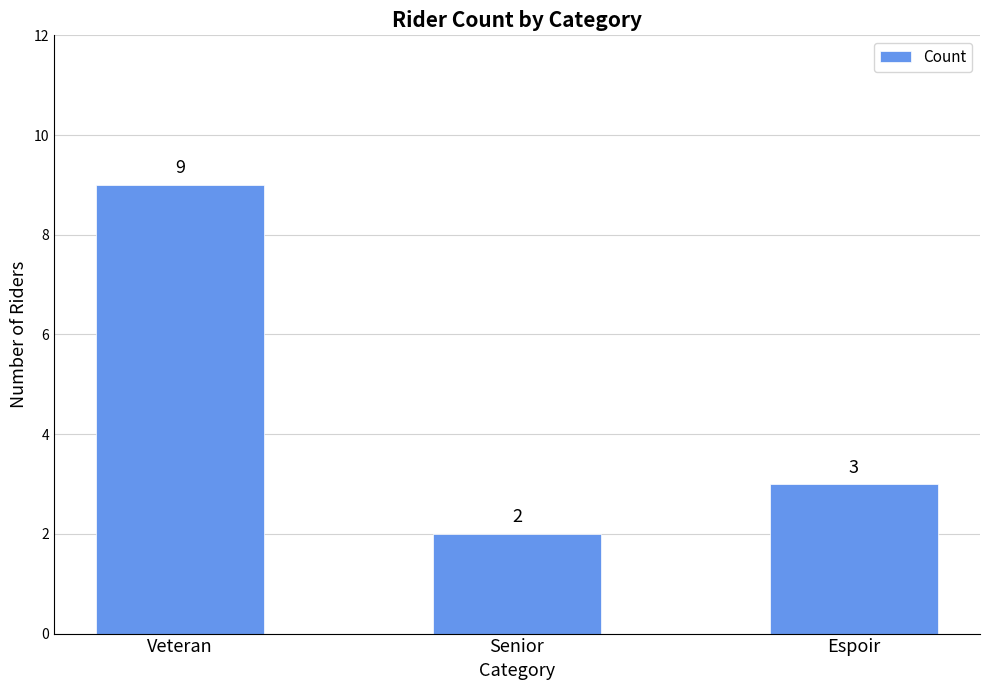

The chart shows a value of 2 at Senior. True or false?

True